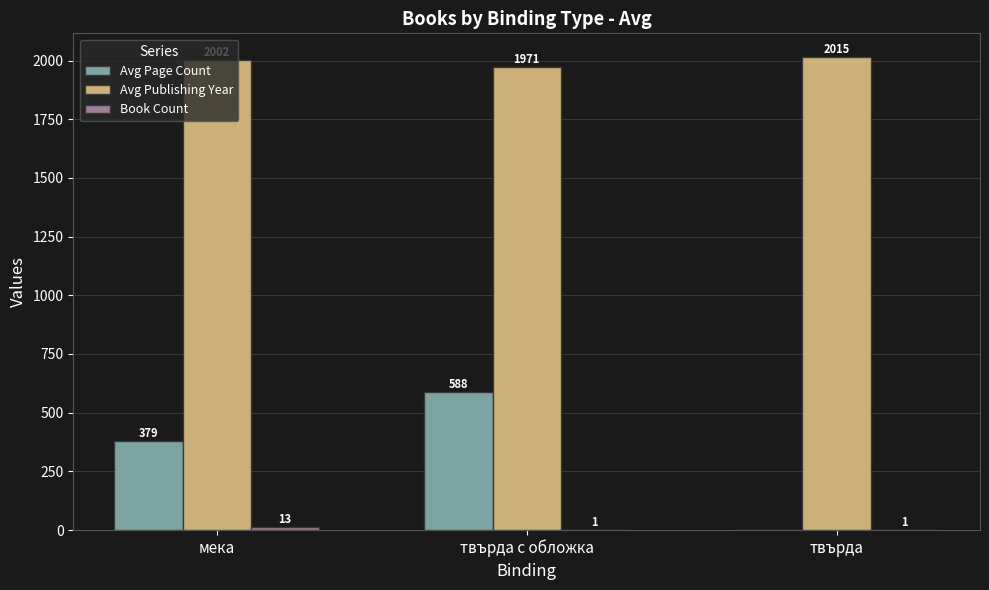

How many values in the Avg Publishing Year series exceed 2002?

2